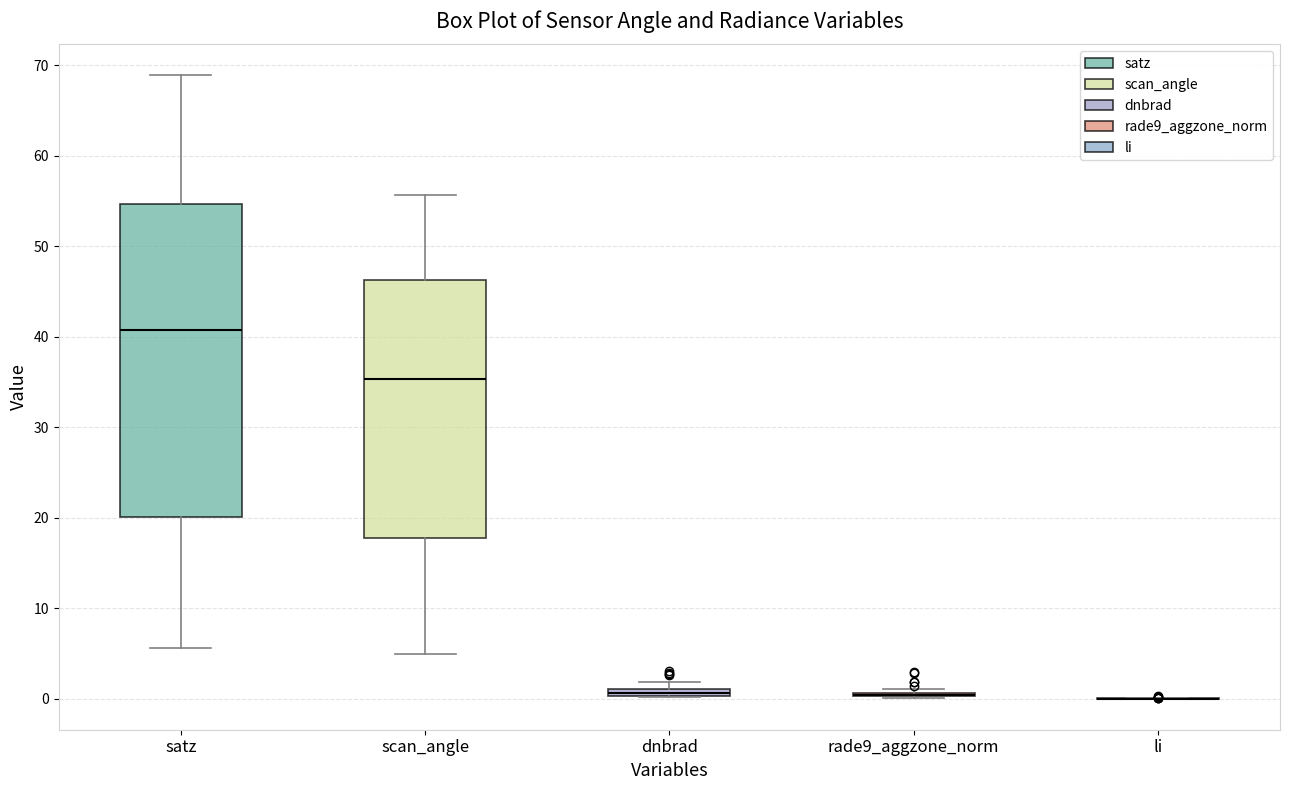

Which box is the tallest, from its lower edge to its upper edge?

satz